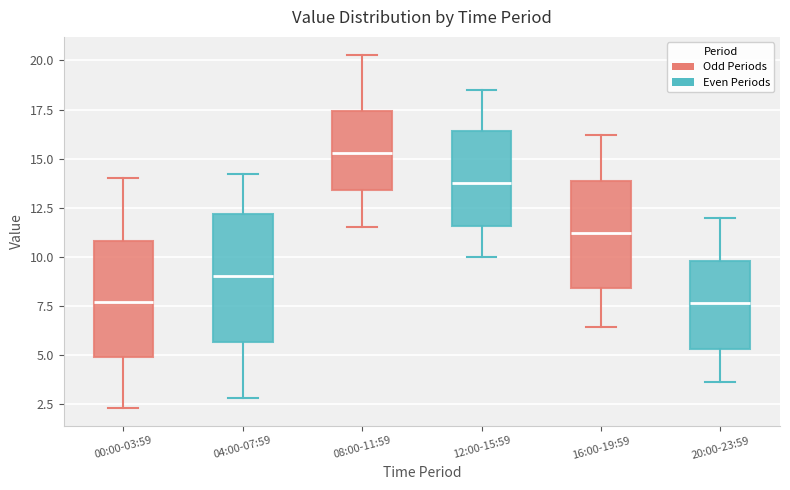

Reading left to right, transcribe this box plot: for each box, give where its median line is, the range the box spans, and where its two whiskers end, as read against the y-axis. The values are not printed on the chart, so give them approximately, as read against the axis.

00:00-03:59: median 7.5, box 5.0 to 11.0, whiskers 2.5 to 14.0
04:00-07:59: median 9.0, box 5.5 to 12.0, whiskers 3.0 to 14.0
08:00-11:59: median 15.5, box 13.5 to 17.5, whiskers 11.5 to 20.5
12:00-15:59: median 14.0, box 11.5 to 16.5, whiskers 10.0 to 18.5
16:00-19:59: median 11.0, box 8.5 to 14.0, whiskers 6.5 to 16.0
20:00-23:59: median 7.5, box 5.5 to 10.0, whiskers 3.5 to 12.0